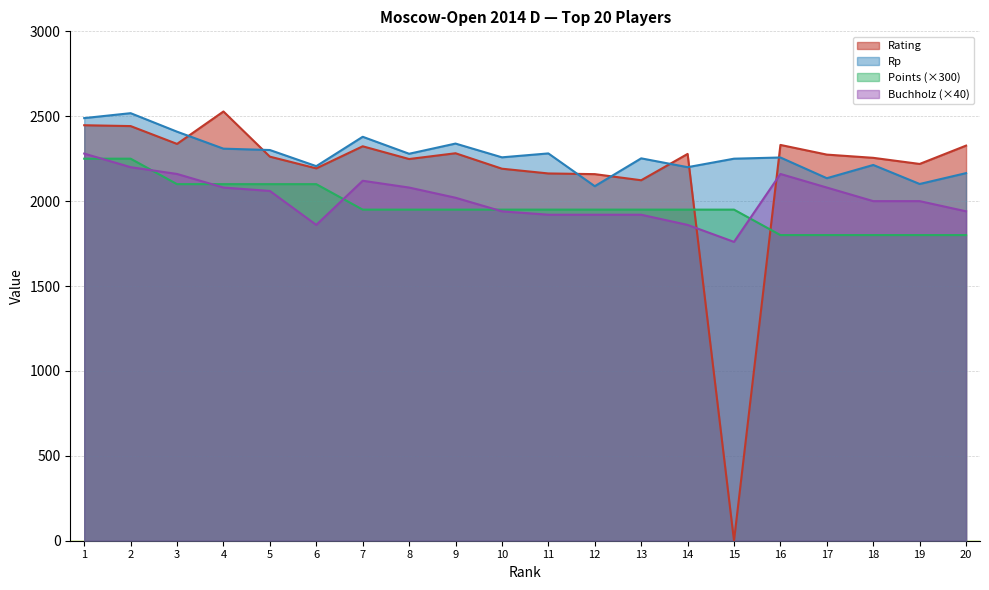

At which category is the sum across all series the highest?

1